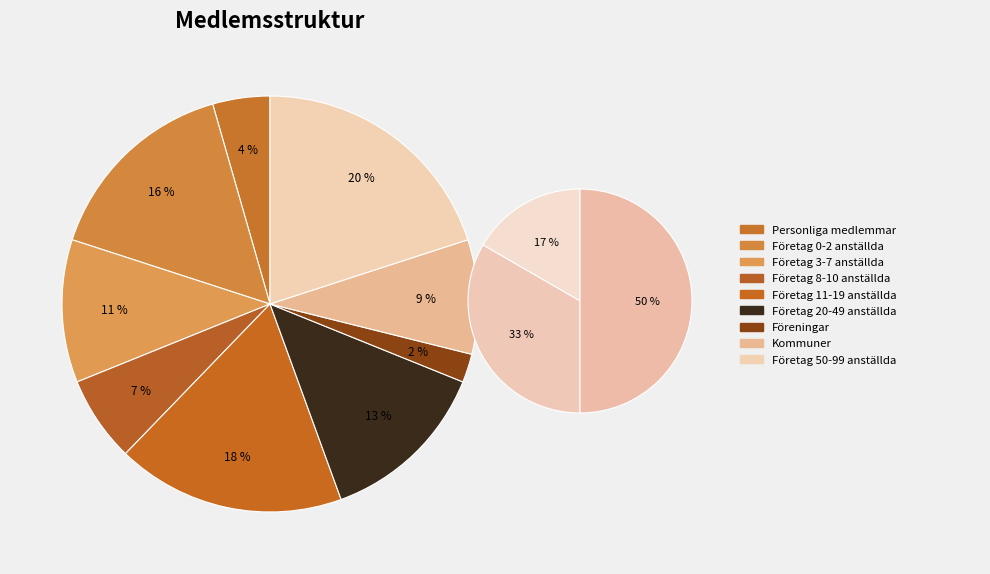

Rank the categories by value from highest to lowest.

5, 7, 4, 1, 6, 8, 2, 9, 3